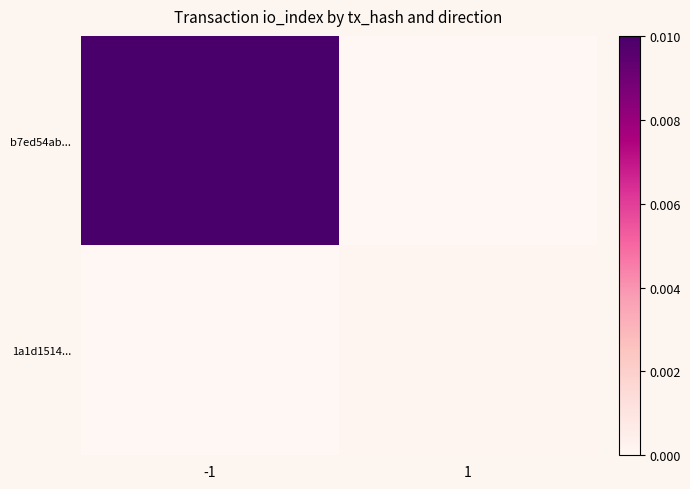

List the series in order of their overall mean, lowest first.

1a1d1514..., b7ed54ab...